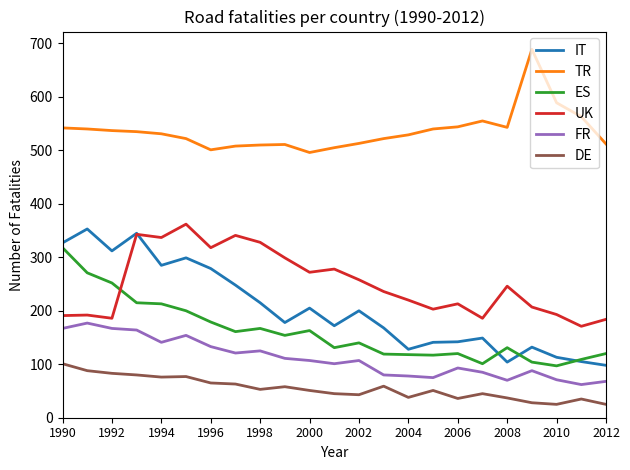

True or false: FR and ES intersect in this chart.

False